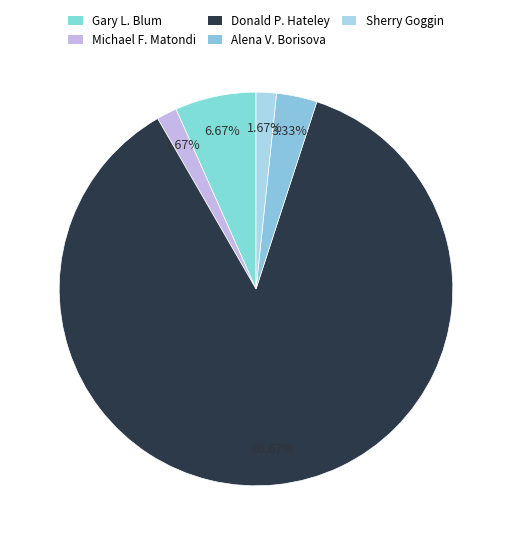

What is the ratio of the value at Donald P. Hateley to the value at Sherry Goggin?

52.0